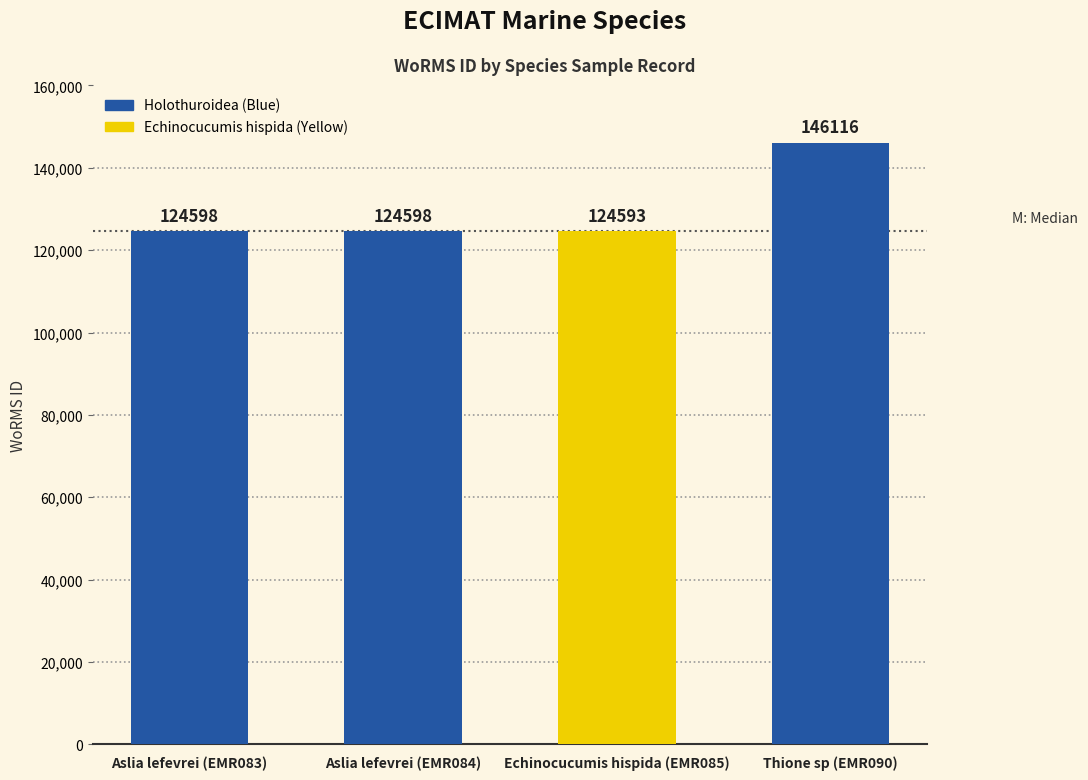

Reading right to left, list all the values displayed in this chart.

146116	124593	124598	124598